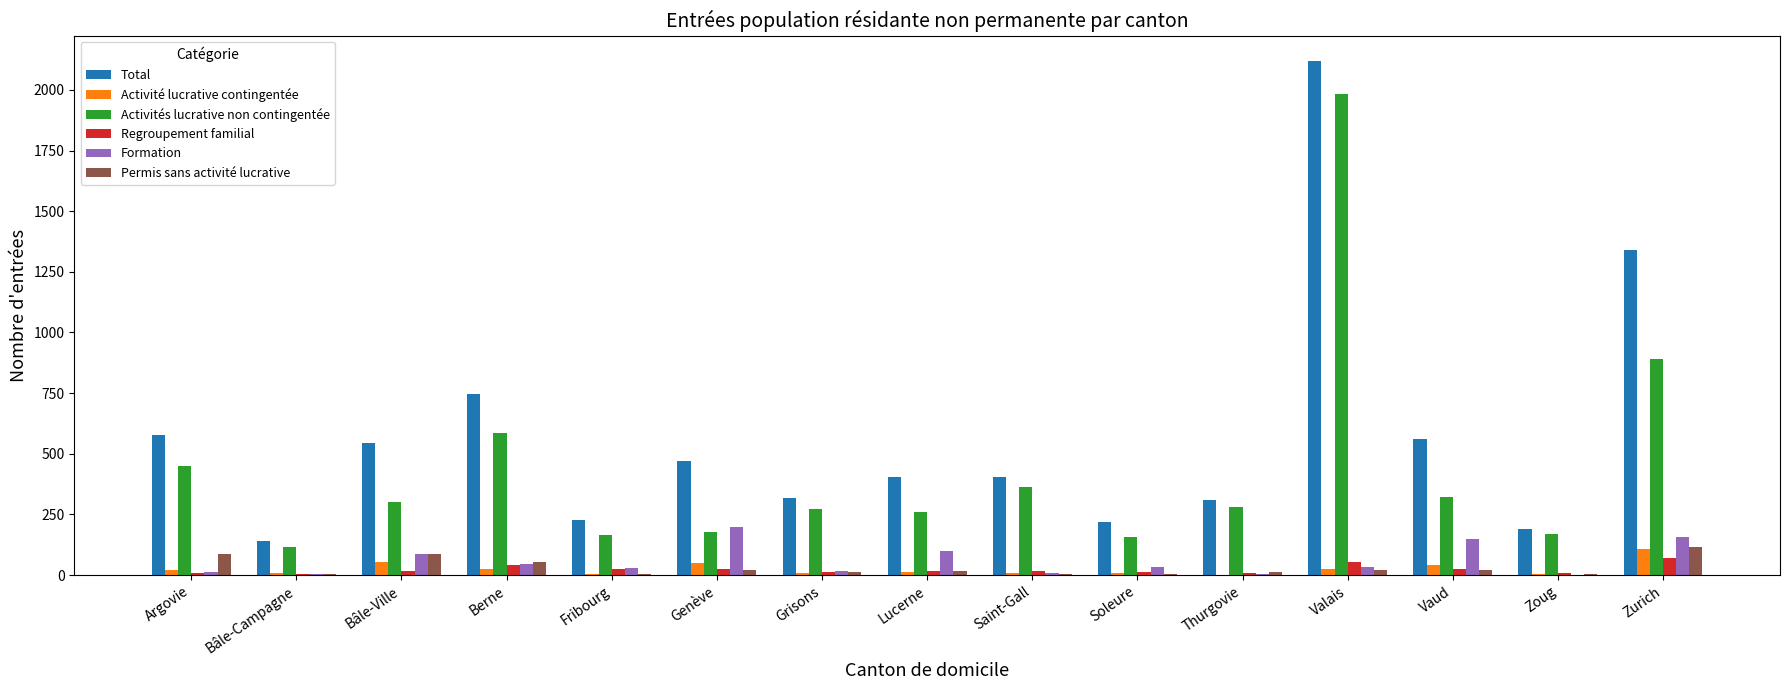

What are all the series names shown in the legend?

Total, Activité lucrative contingentée, Activités lucrative non contingentée, Regroupement familial, Formation, Permis sans activité lucrative